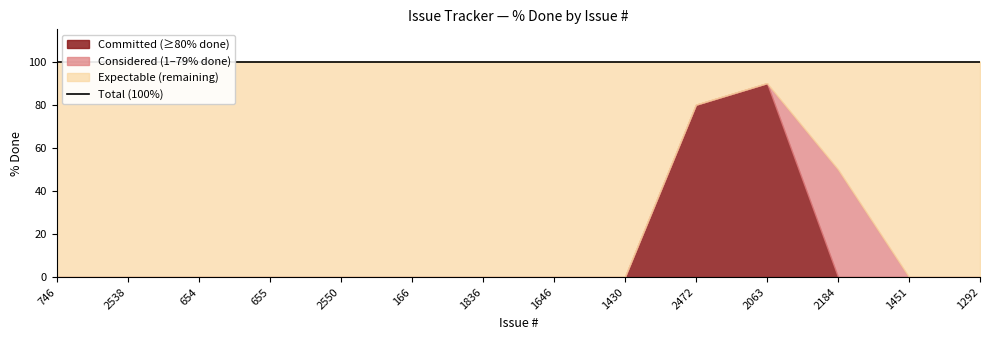

What is the maximum value shown in the chart?

90